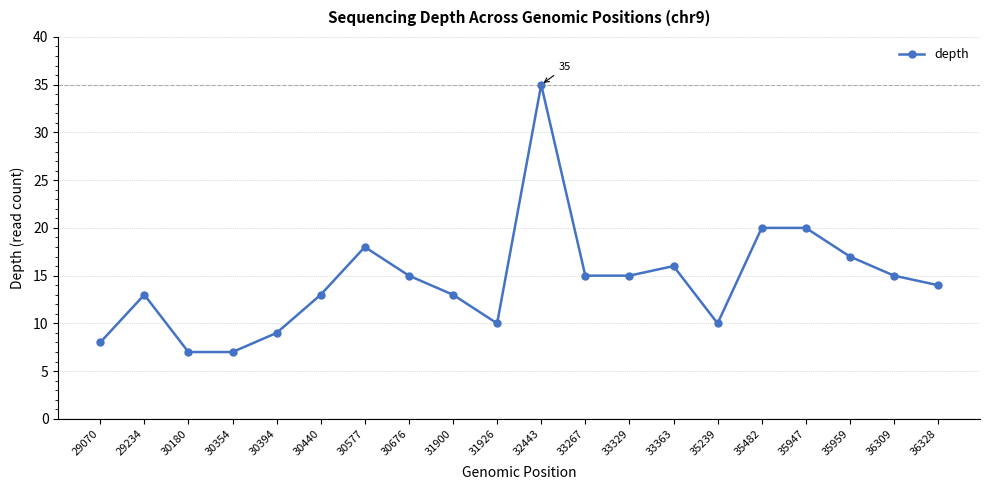

Is it true that the value at 36309 is 9?

False